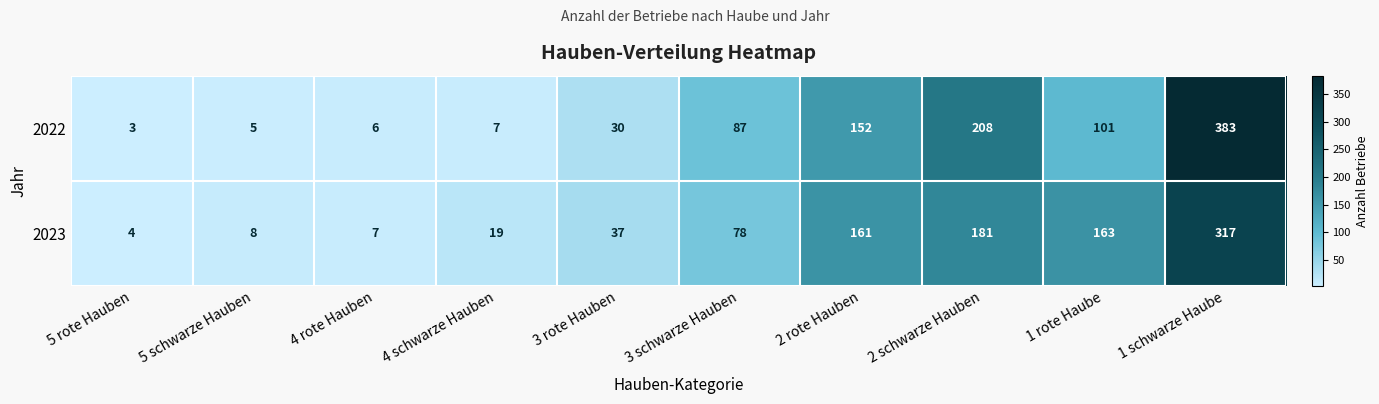

Reading right to left, extract all data points from this chart.

2022: 1 schwarze Haube=383	1 rote Haube=101	2 schwarze Hauben=208	2 rote Hauben=152	3 schwarze Hauben=87	3 rote Hauben=30	4 schwarze Hauben=7	4 rote Hauben=6	5 schwarze Hauben=5	5 rote Hauben=3
2023: 1 schwarze Haube=317	1 rote Haube=163	2 schwarze Hauben=181	2 rote Hauben=161	3 schwarze Hauben=78	3 rote Hauben=37	4 schwarze Hauben=19	4 rote Hauben=7	5 schwarze Hauben=8	5 rote Hauben=4